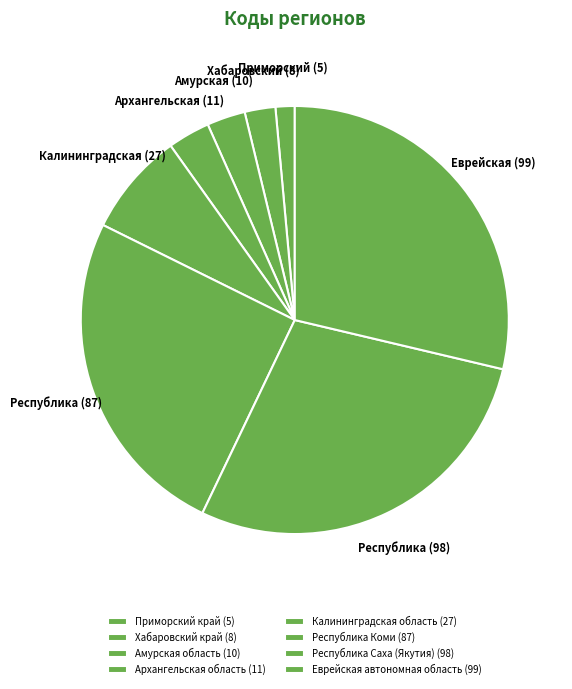

Count the number of slices in the pie.

8